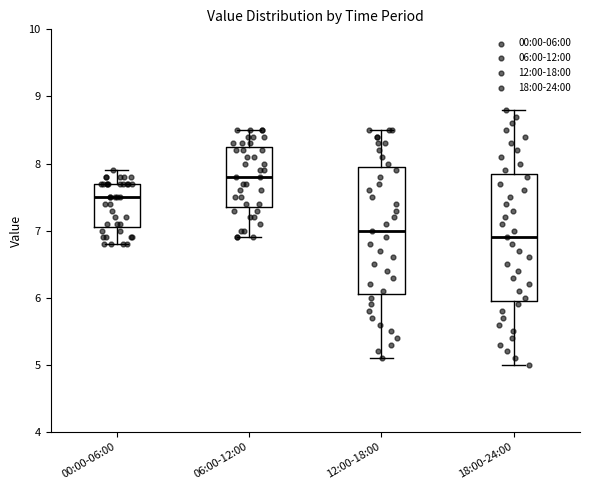

Where is the upper edge of the box for 12:00-18:00 on the y-axis? The values are not printed on the chart, so give them approximately, as read against the axis.

8.0